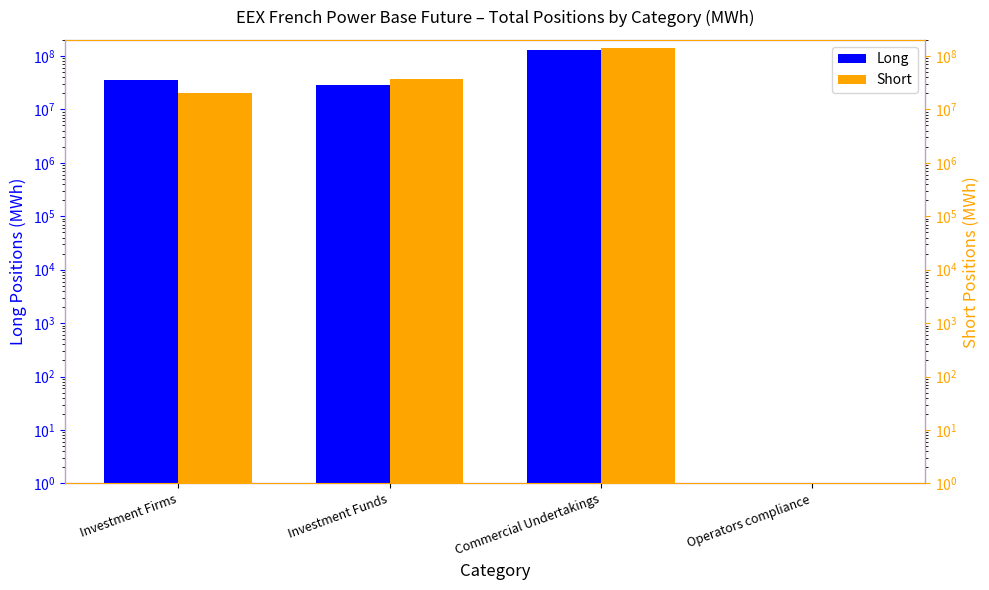

Which category has the highest value in the Long series?

Commercial Undertakings